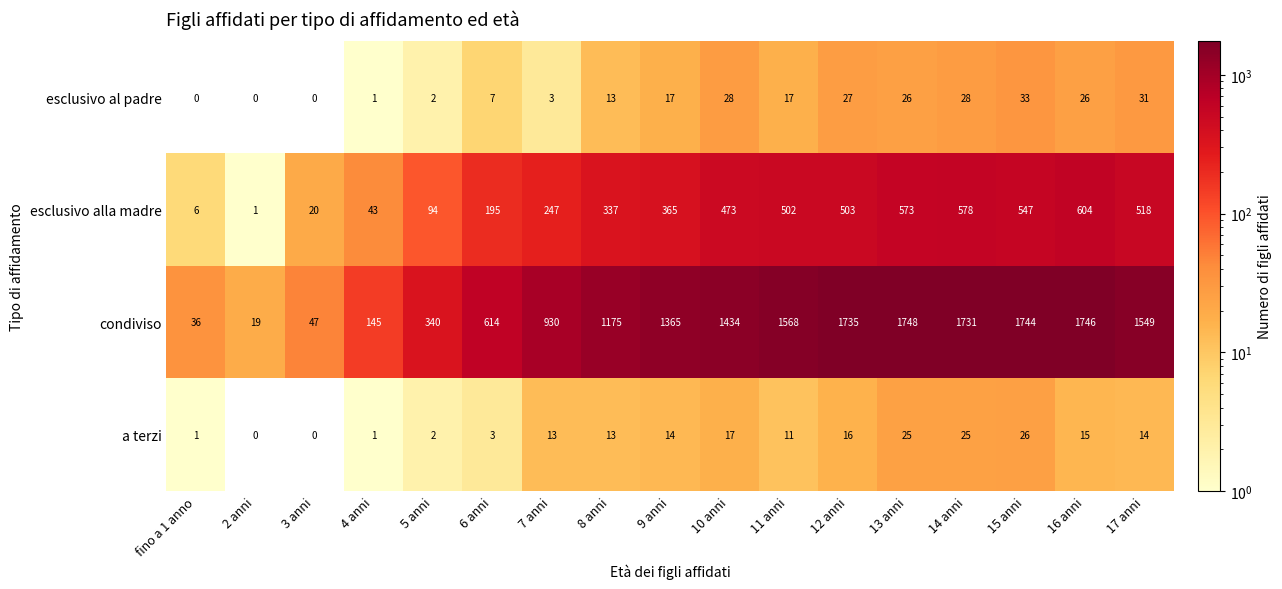

Which series has the largest range (max minus min)?

condiviso